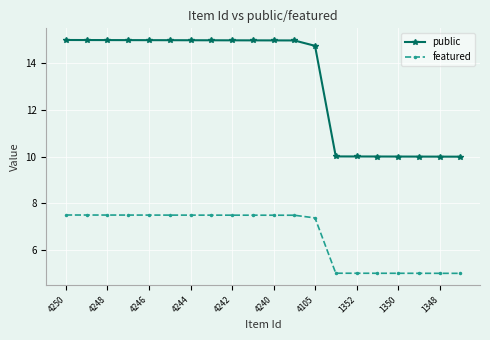

List the series in order of their peak value, lowest first.

featured, public